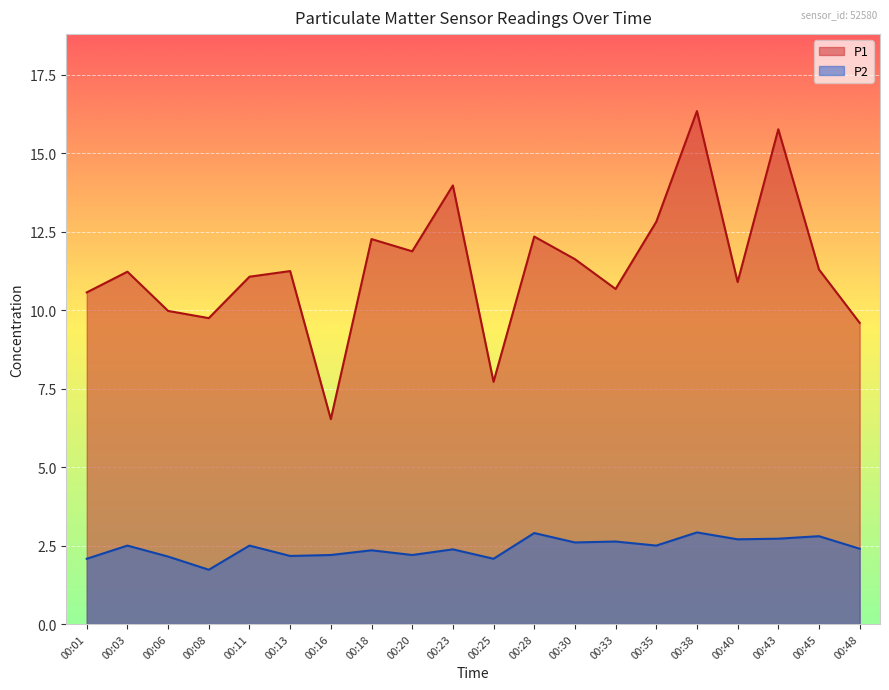

Read the P2 value at 00:43.

2.7